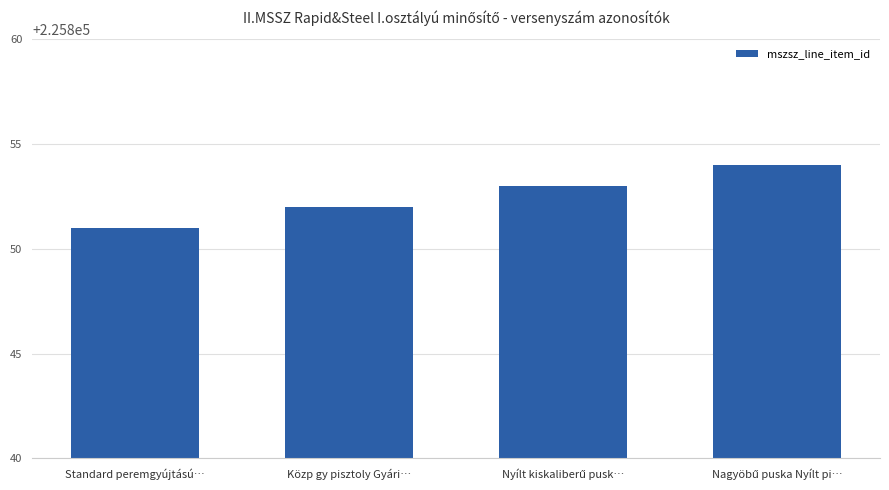

What position from the right is Standard peremgyújtású…?

4